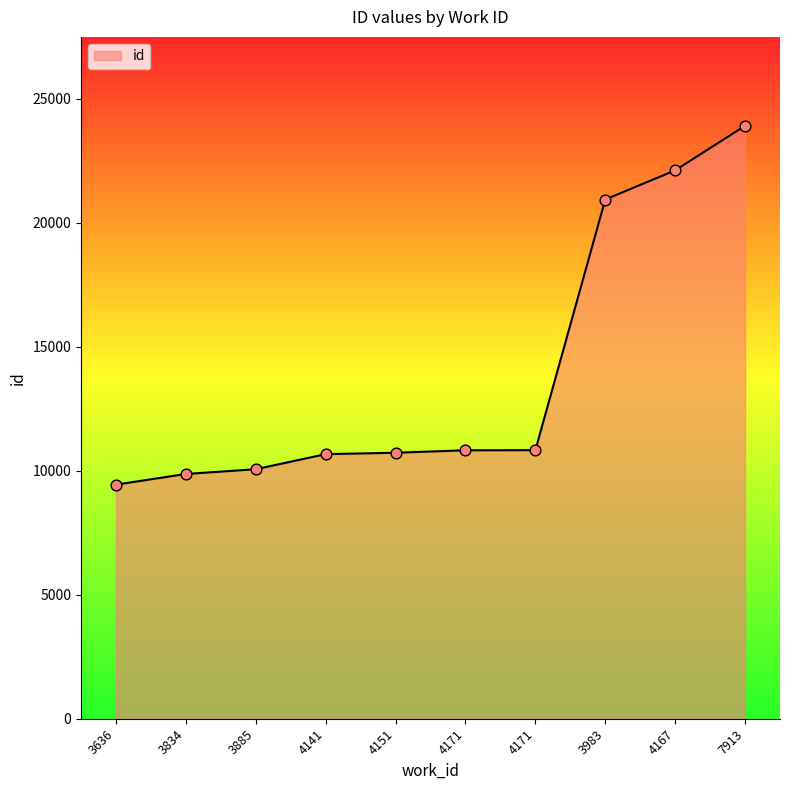

Approximately how many times larger is the value at 3983 compared to 4167?

0.9